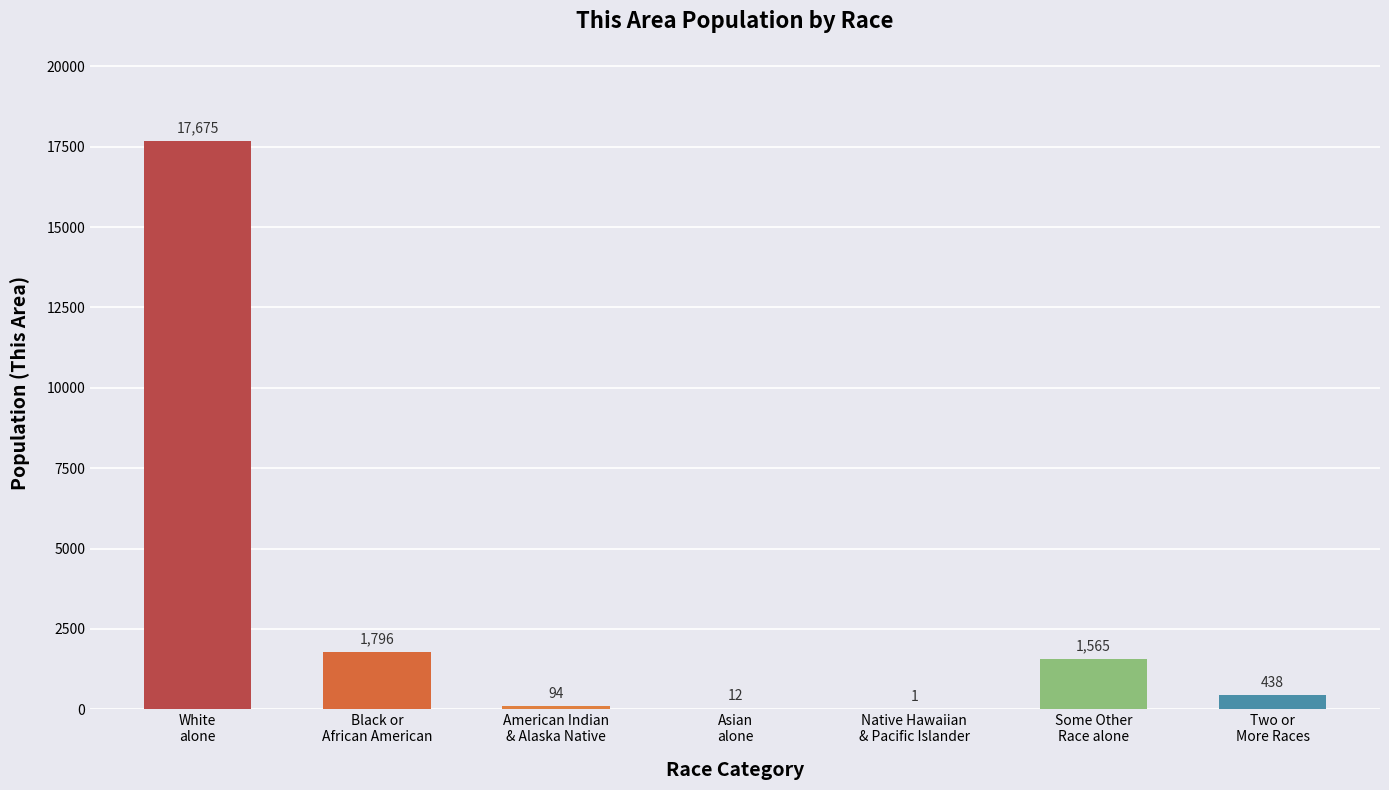

Approximately how many times larger is the value at Native Hawaiian
& Pacific Islander compared to Asian
alone?

0.1